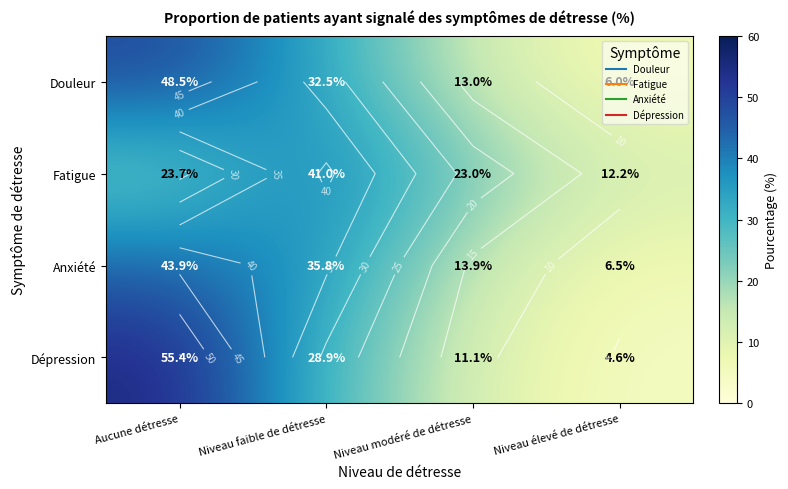

What is the sum of all Douleur values?

100.0